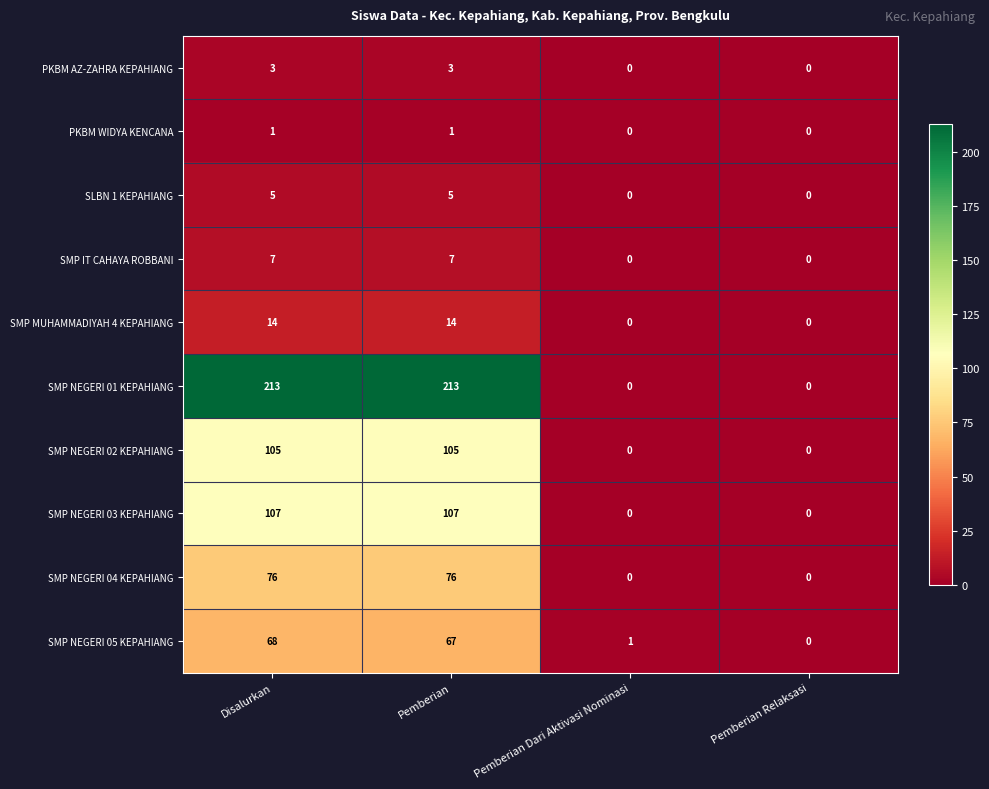

What is the difference between the second highest and second lowest values in the SMP NEGERI 05 KEPAHIANG series?

66